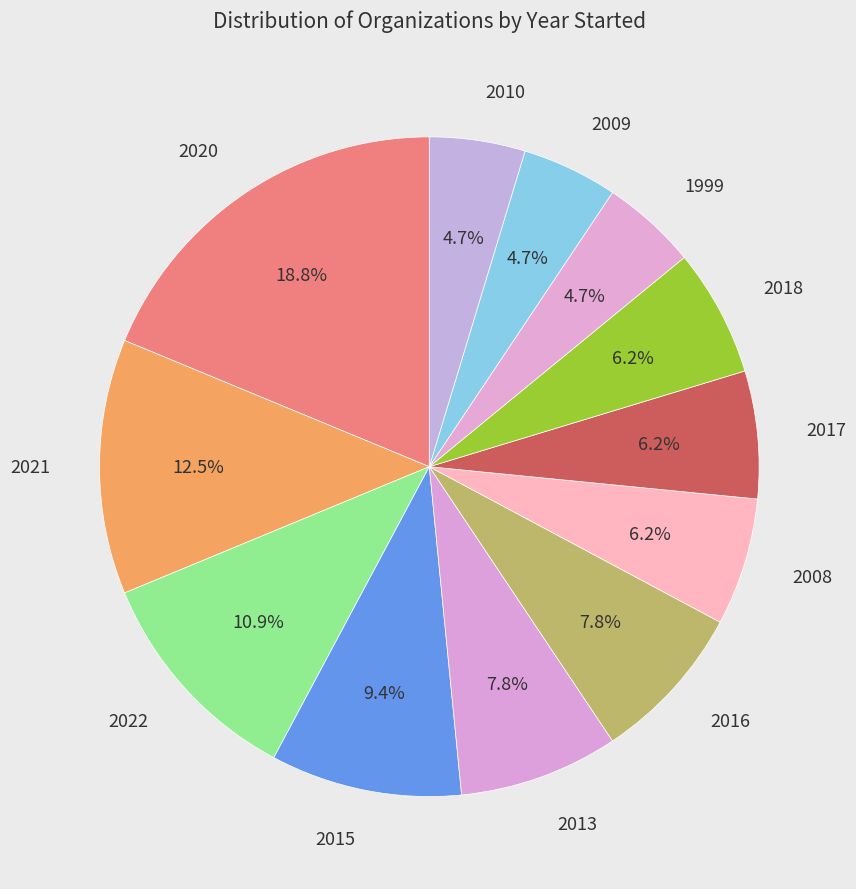

True or false: 2020 accounts for 5% of the total.

False